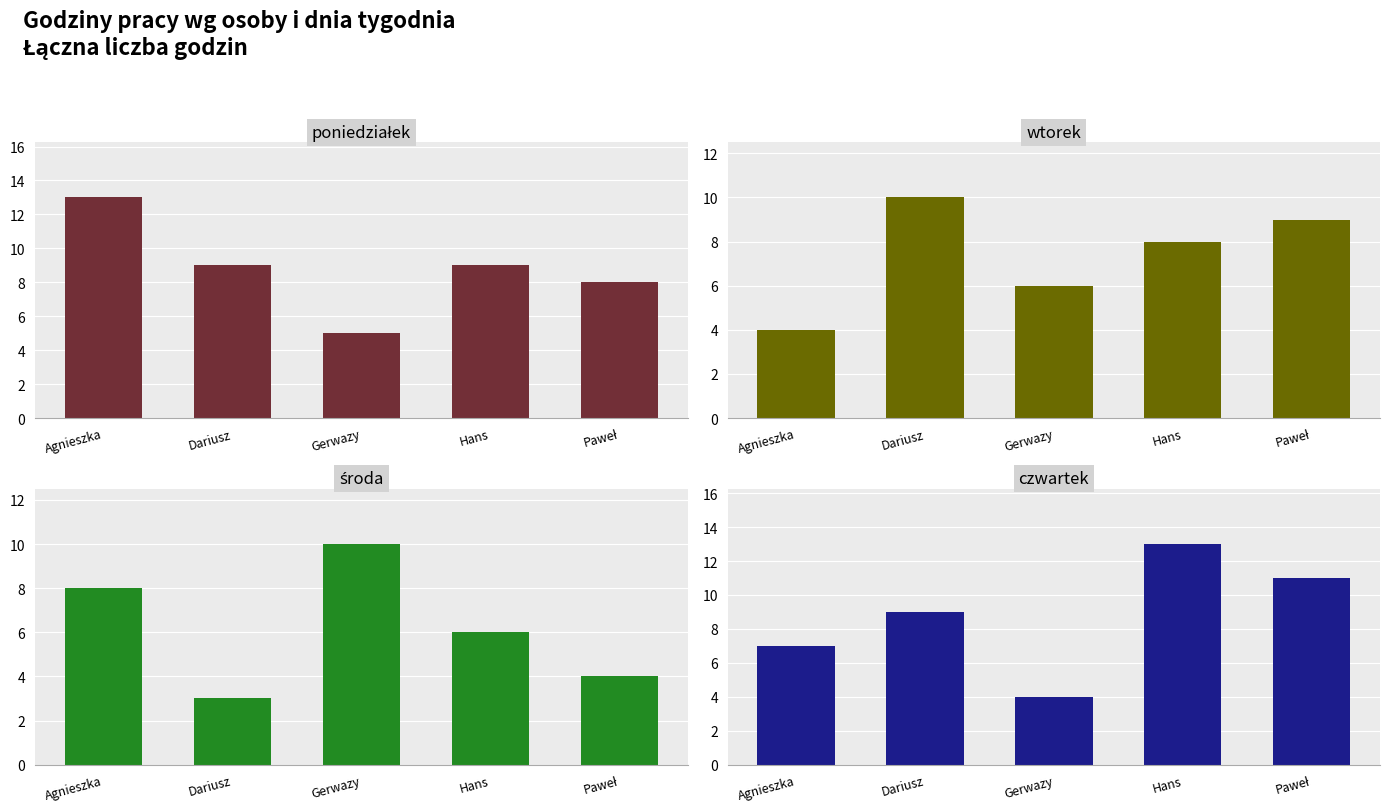

Is it true that środa equals 3 at Agnieszka?

False